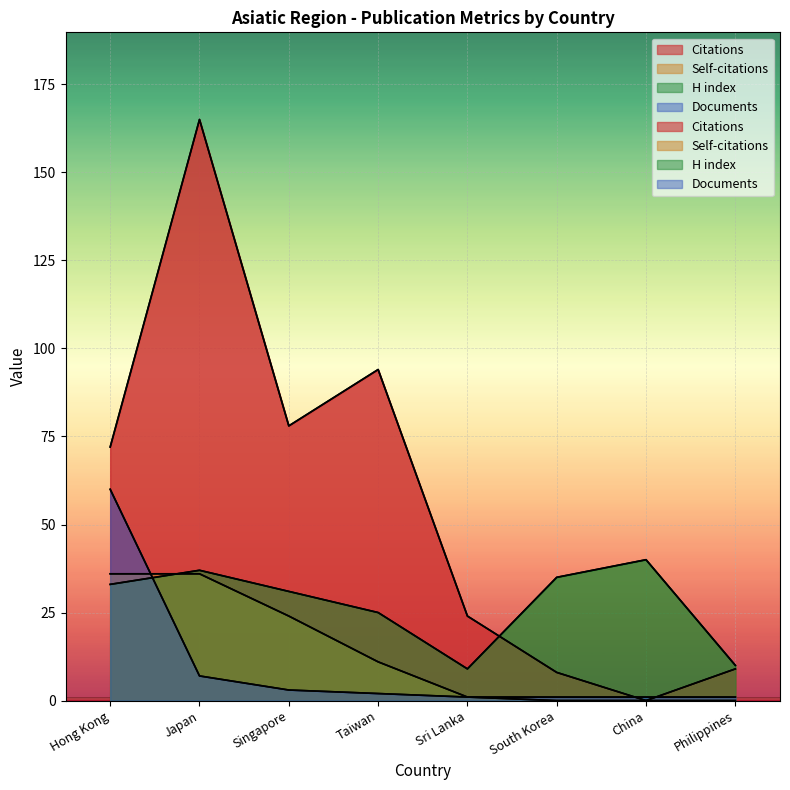

Which series has the largest range (max minus min)?

Citations